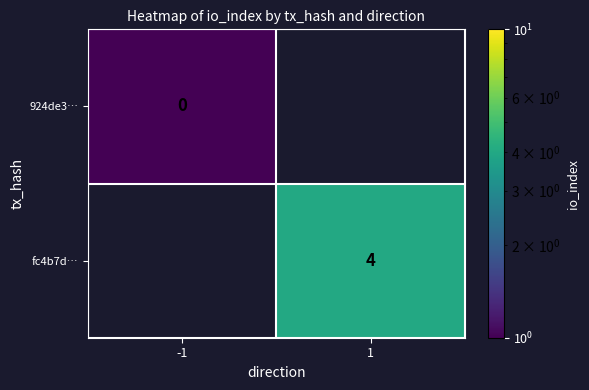

Is it true that fc4b7d… equals 0.9 at 1?

False